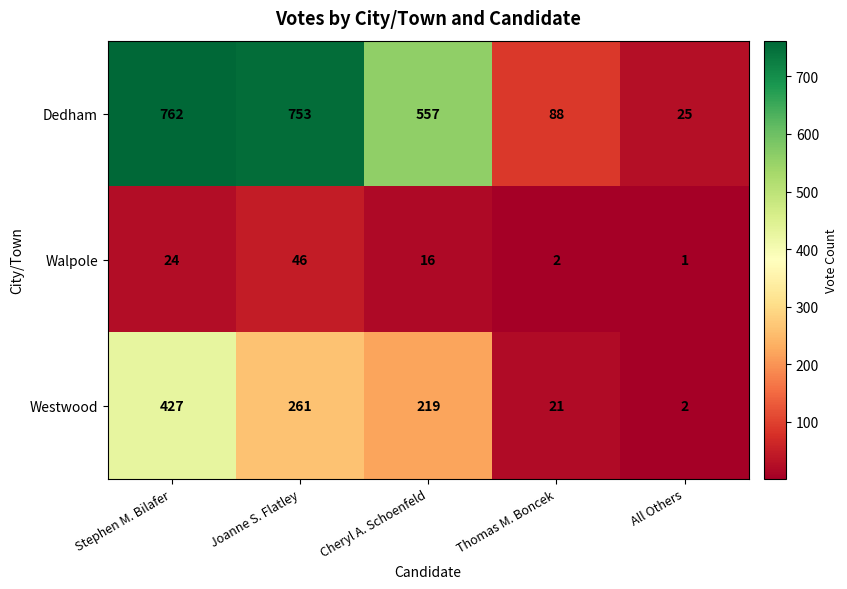

What is the maximum value shown in the chart?

762